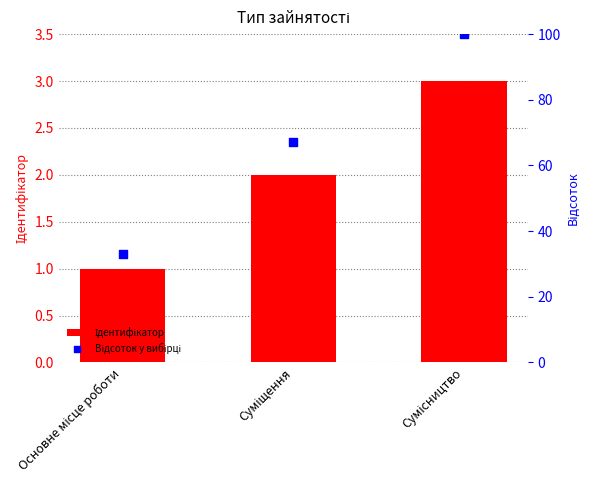

Which series has the largest Y range (max minus min)?

Відсоток у вибірці